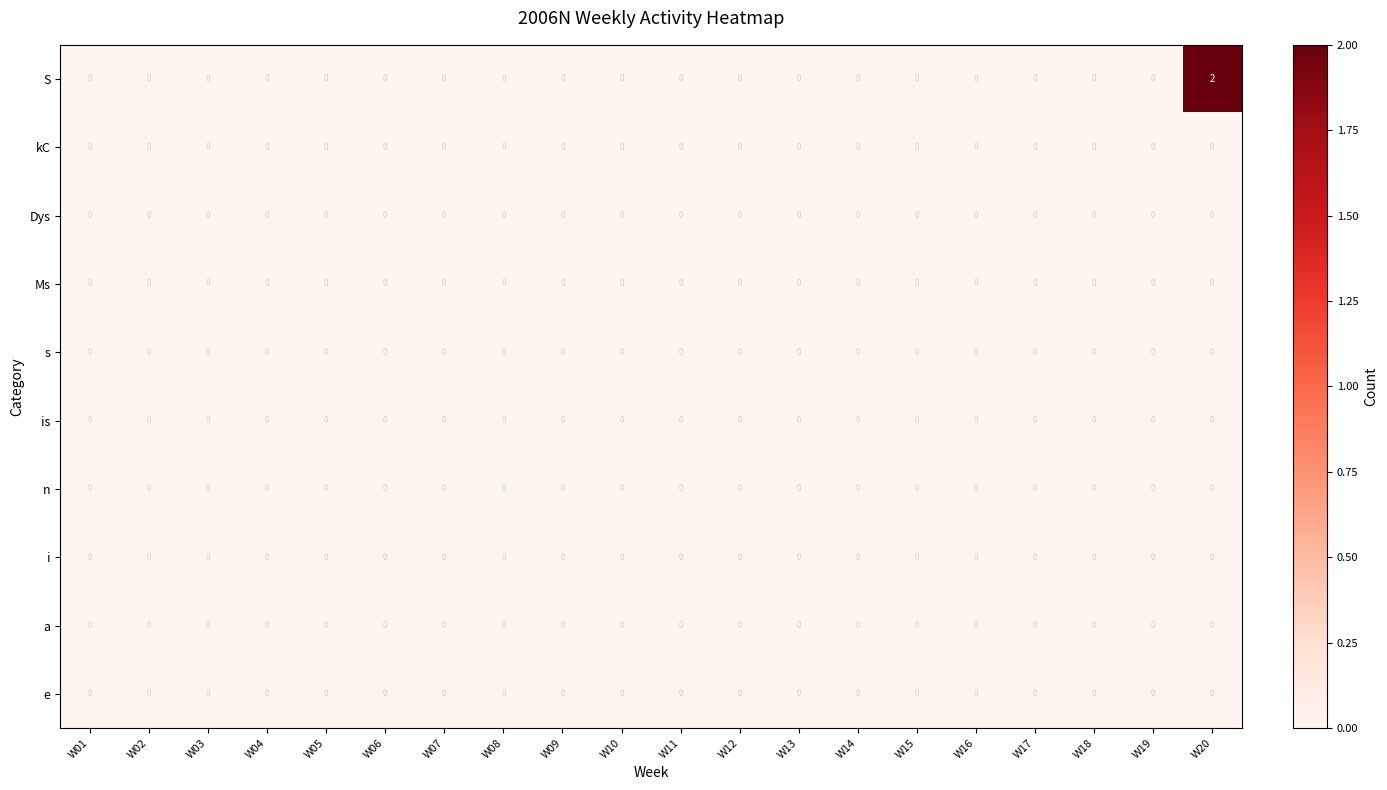

At which category is the sum across all series the highest?

W20